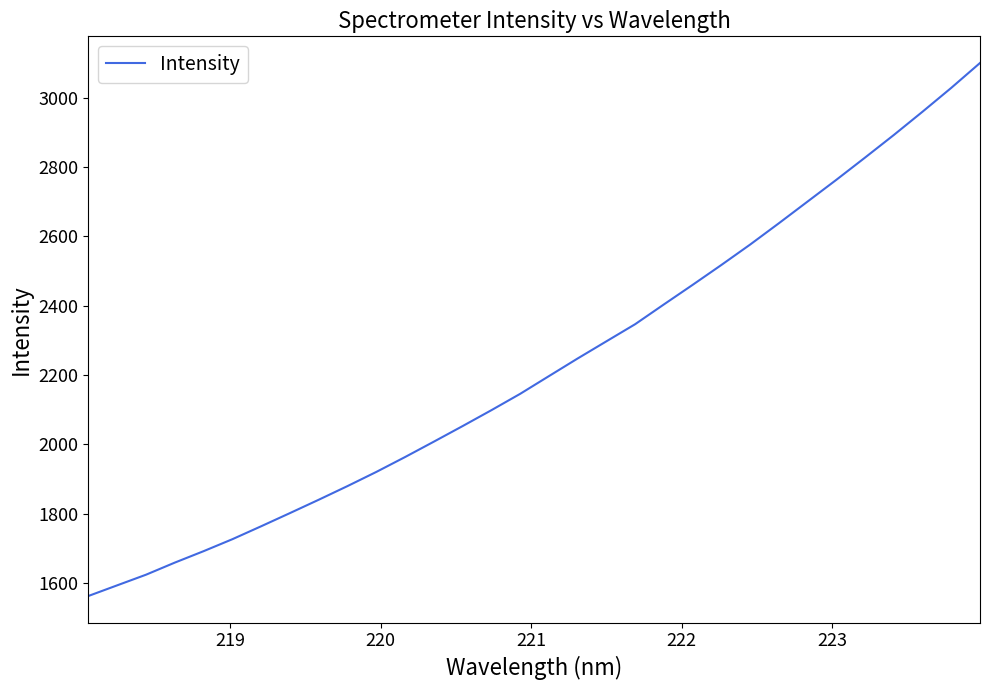

What is the minimum value shown in the chart?

1562.7